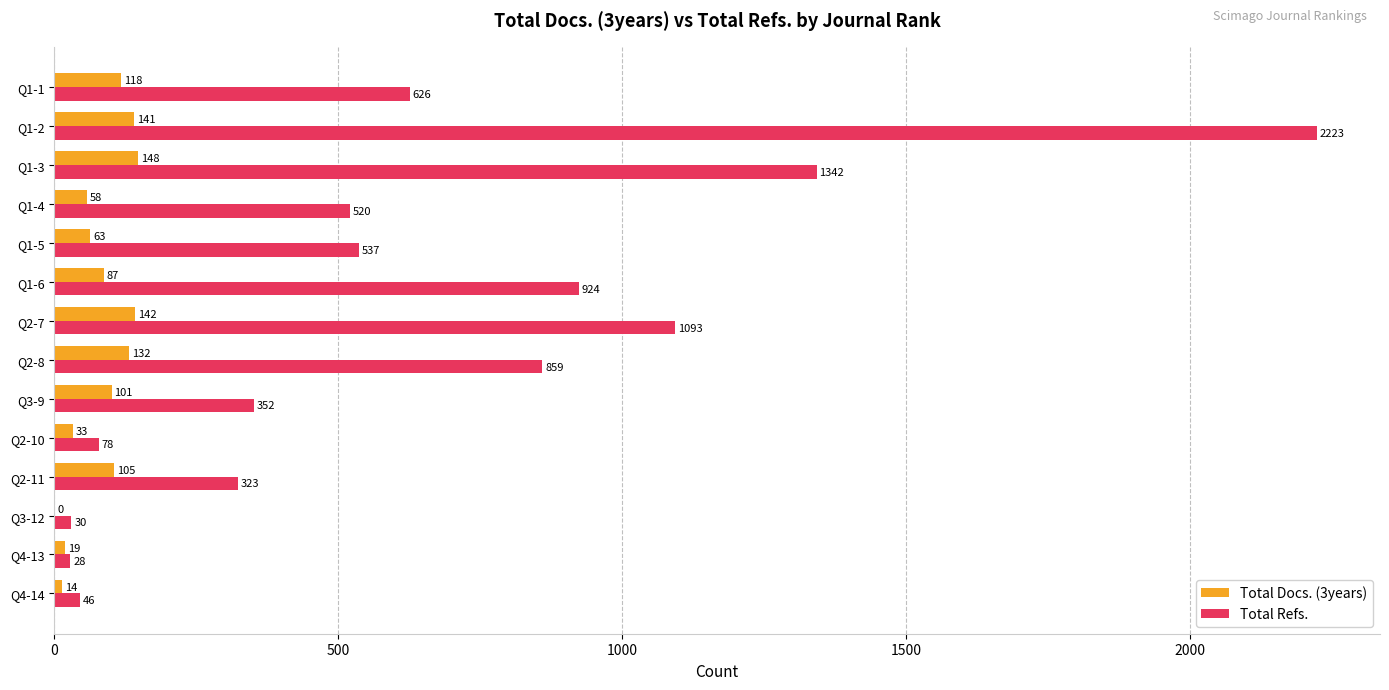

Where is Total Docs. (3years) nearest to the value 74?

Q1-5